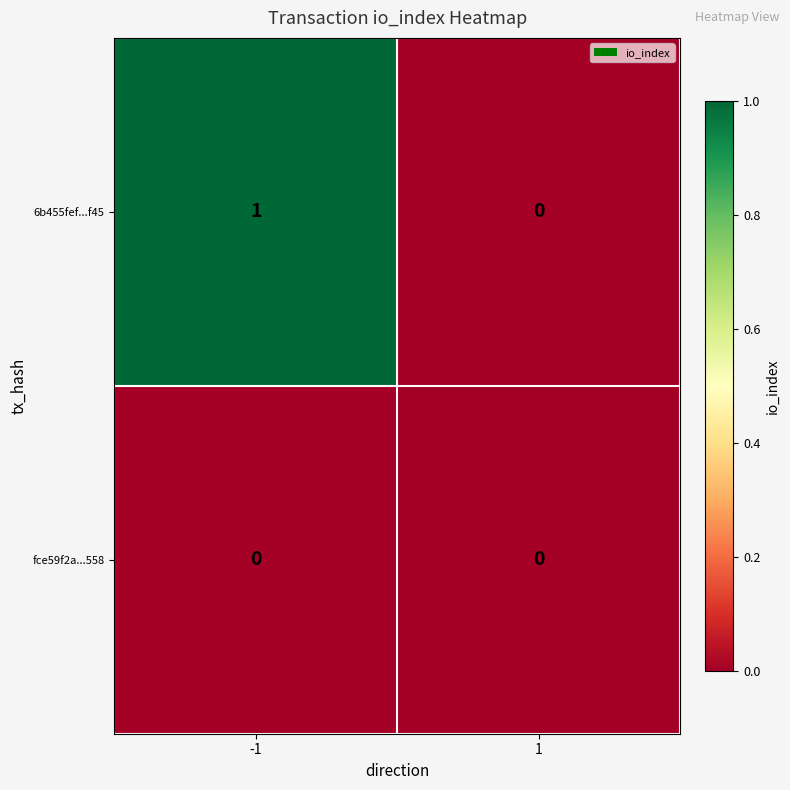

The 6b455fef...f45 series shows 1 at -1. True or false?

True